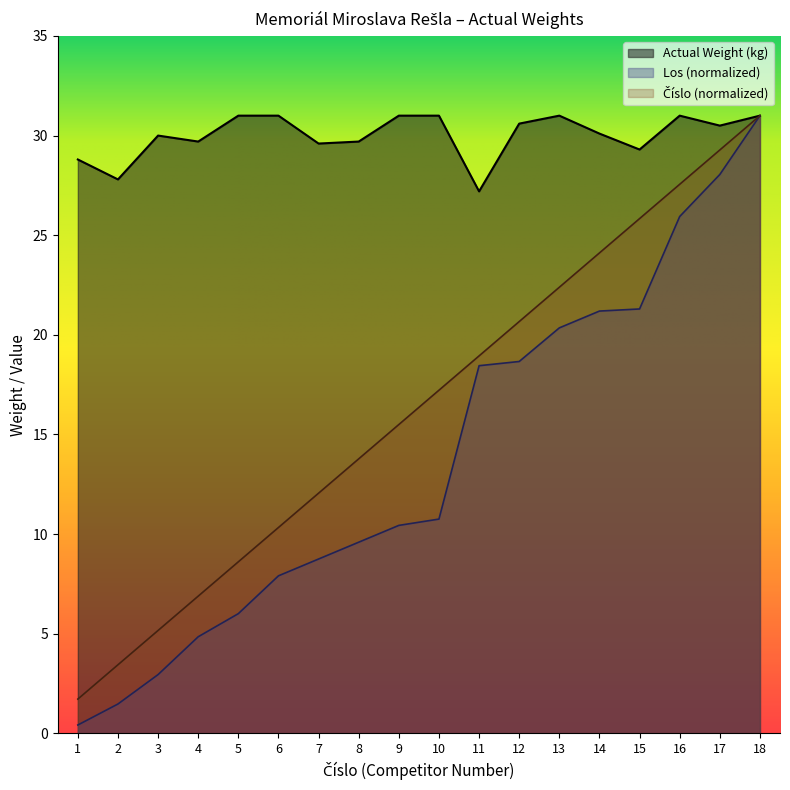

Reading left to right, transcribe all the data shown in this chart.

Actual Weight (kg): 1=28.8	2=27.8	3=30.0	4=29.7	5=31.0	6=31.0	7=29.6	8=29.7	9=31.0	10=31.0	11=27.2	12=30.6	13=31.0	14=30.1	15=29.3	16=31.0	17=30.5	18=31.0
Los: 1=0.4	2=1.5	3=3.0	4=4.9	5=6.0	6=7.9	7=8.8	8=9.6	9=10.4	10=10.8	11=18.5	12=18.7	13=20.4	14=21.2	15=21.3	16=25.9	17=28.0	18=31.0
Číslo: 1=1.7	2=3.4	3=5.2	4=6.9	5=8.6	6=10.3	7=12.1	8=13.8	9=15.5	10=17.2	11=18.9	12=20.7	13=22.4	14=24.1	15=25.8	16=27.6	17=29.3	18=31.0